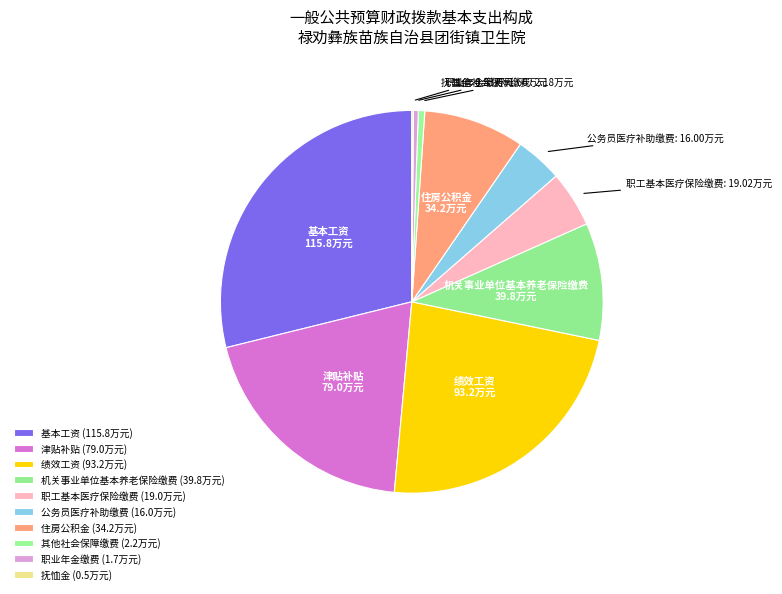

Which slice is the smallest?

抚恤金